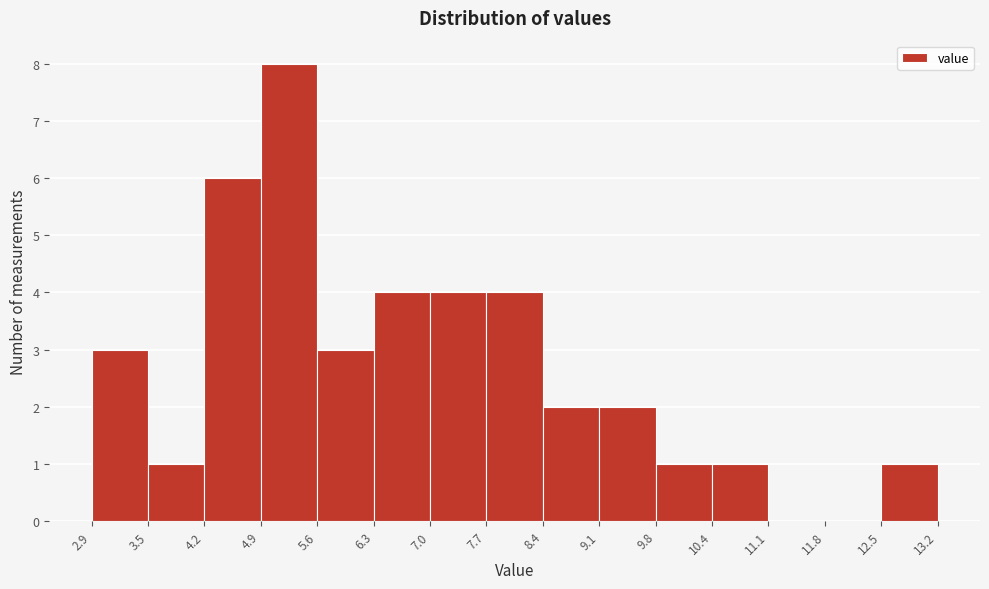

How tall is the bar that spans 5.6 to 6.3 on the x-axis? The values are not printed on the chart, so give them approximately, as read against the axis.

3